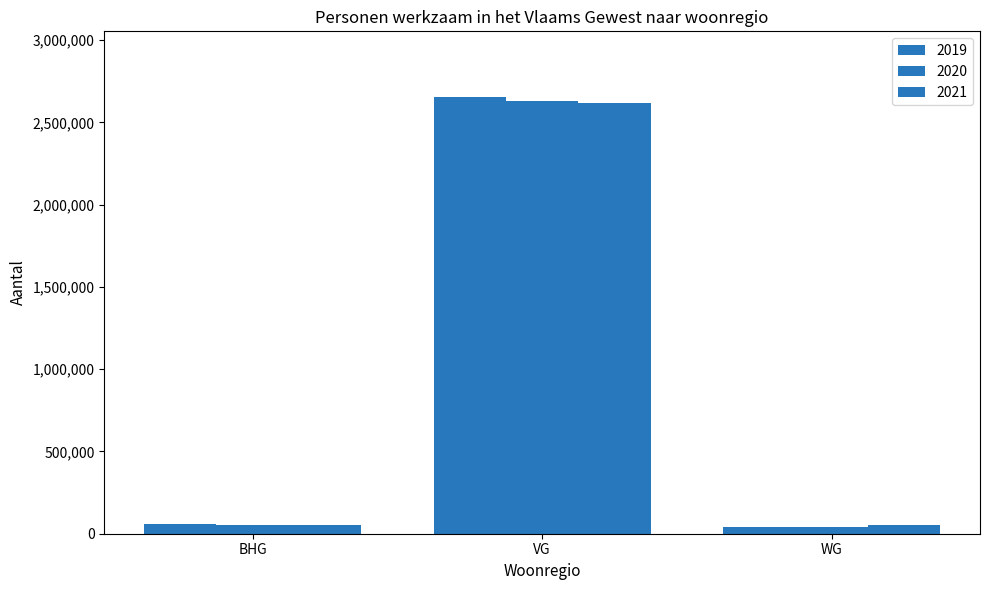

How many groups of bars are there?

3